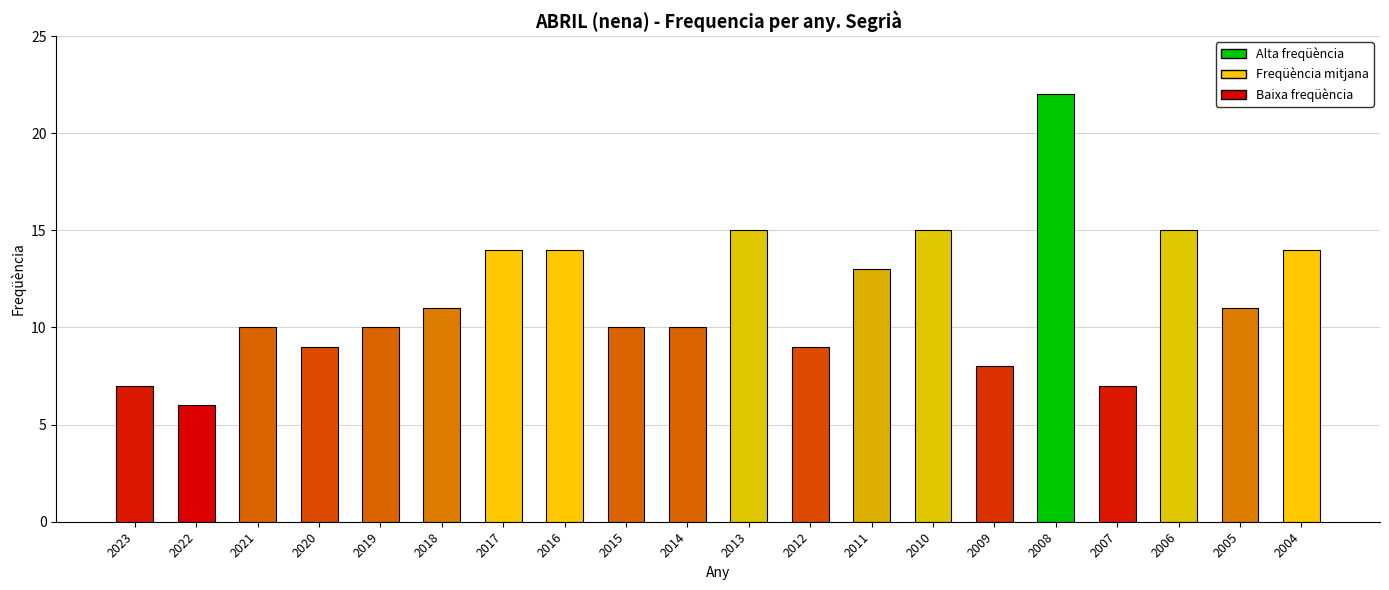

Reading left to right, what are all the values shown in this chart?

7	6	10	9	10	11	14	14	10	10	15	9	13	15	8	22	7	15	11	14